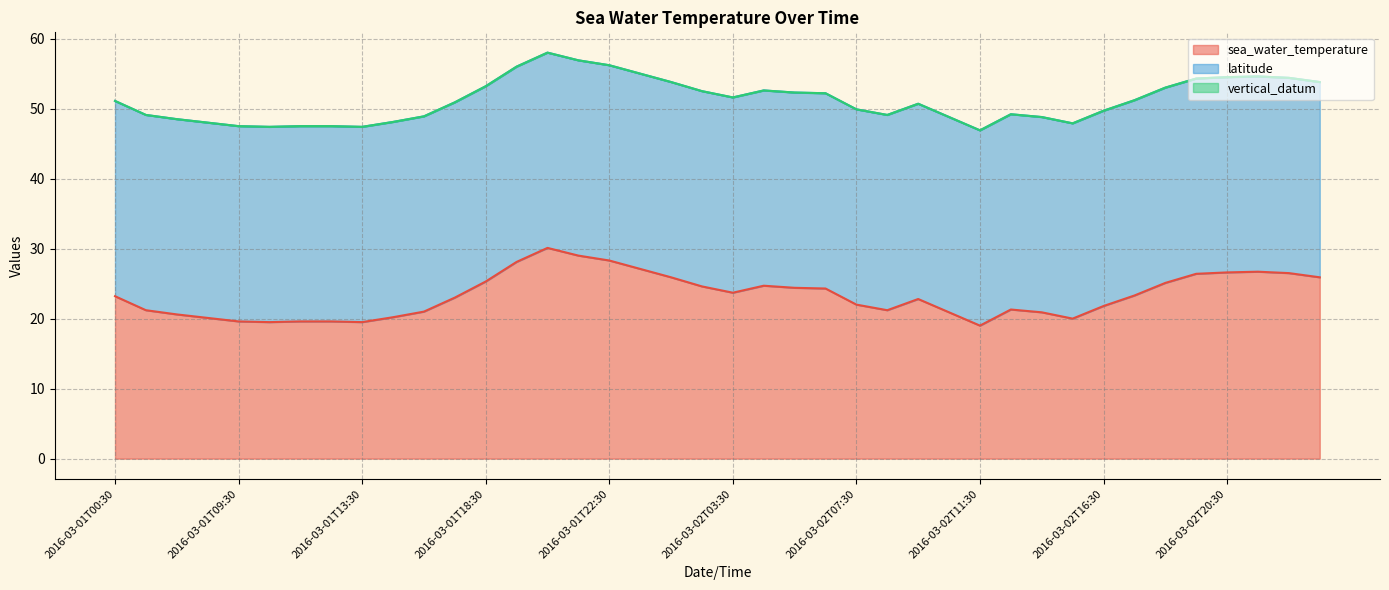

Is it true that vertical_datum equals 0.0 at 2016-03-02T03:30?

True